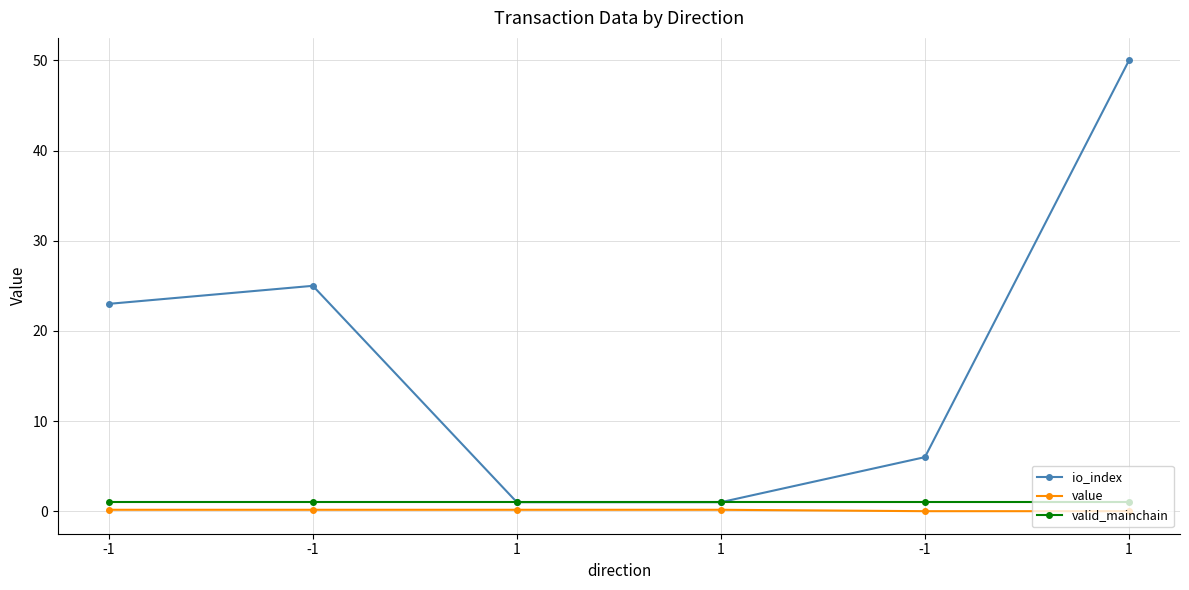

The value of valid_mainchain at -1 is 1.0. True or false?

True